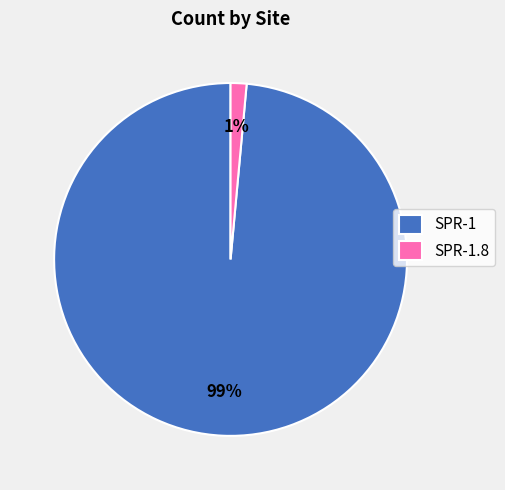

Which slice is the largest?

SPR-1